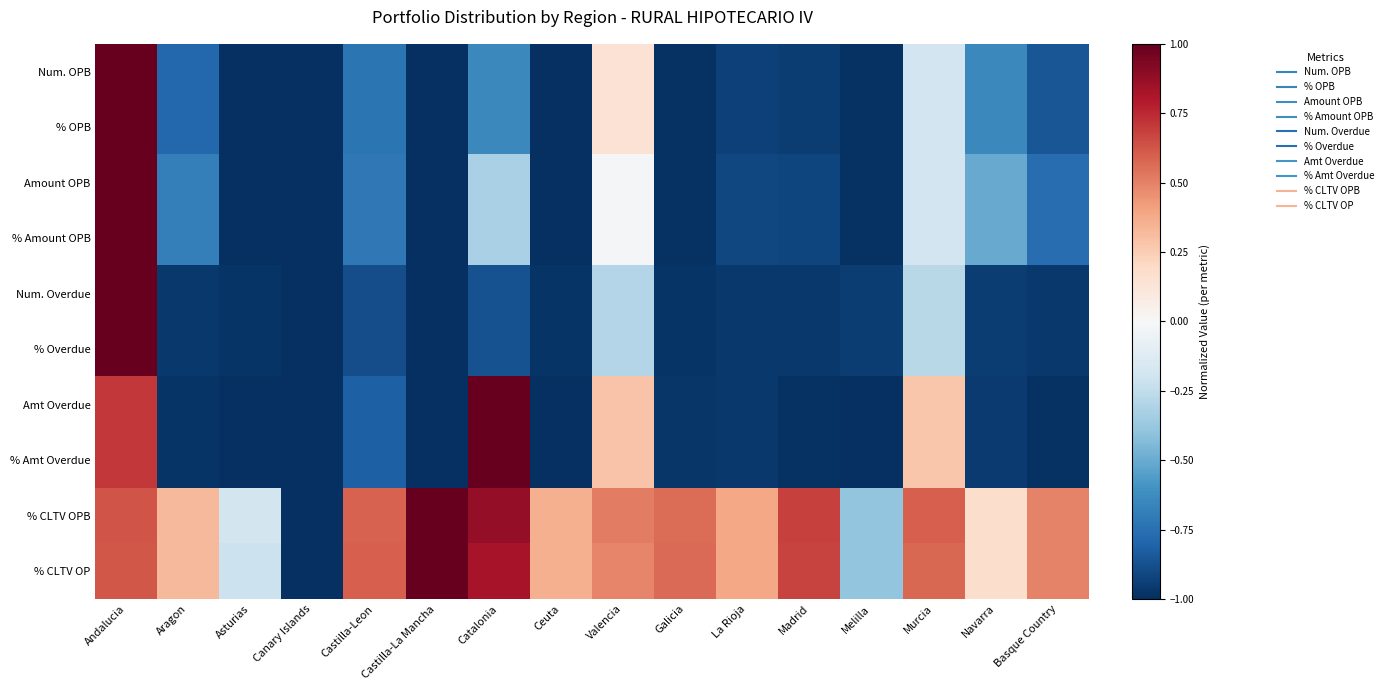

Which has a higher value, Andalucia or La Rioja?

Andalucia